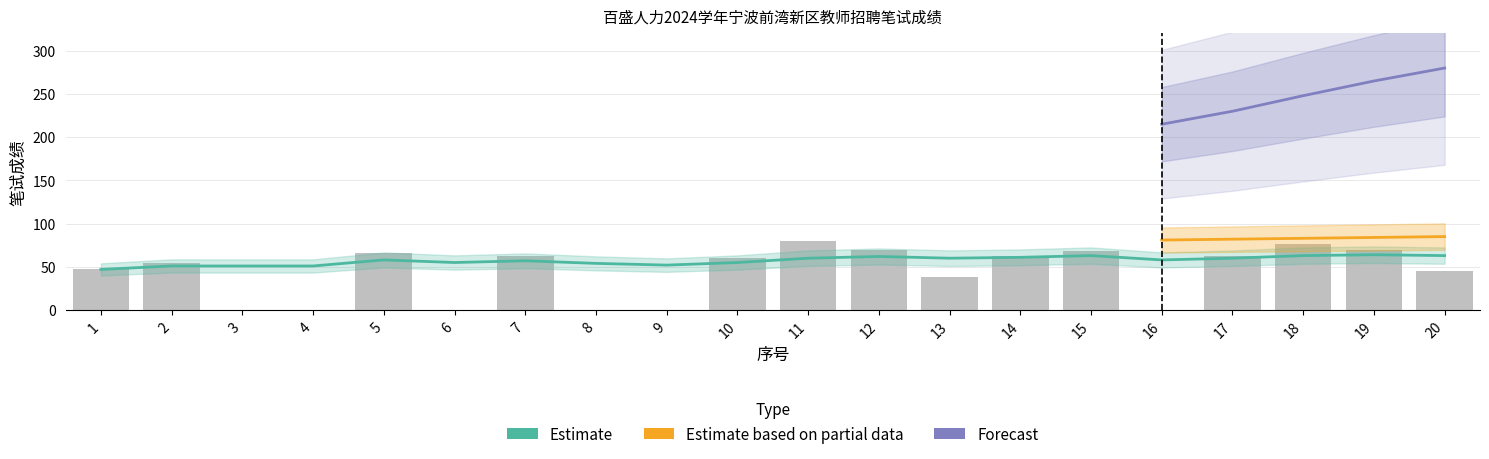

Where does the 小学英语 series first go above 60?

5